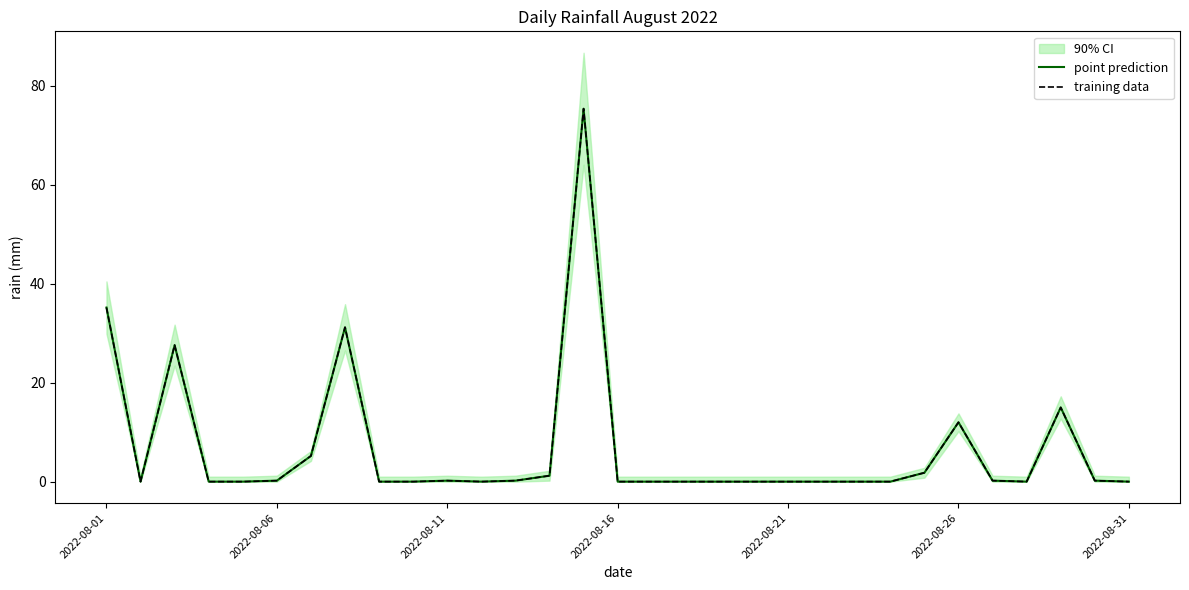

True or false: point prediction has more than 1 interior local peaks.

True